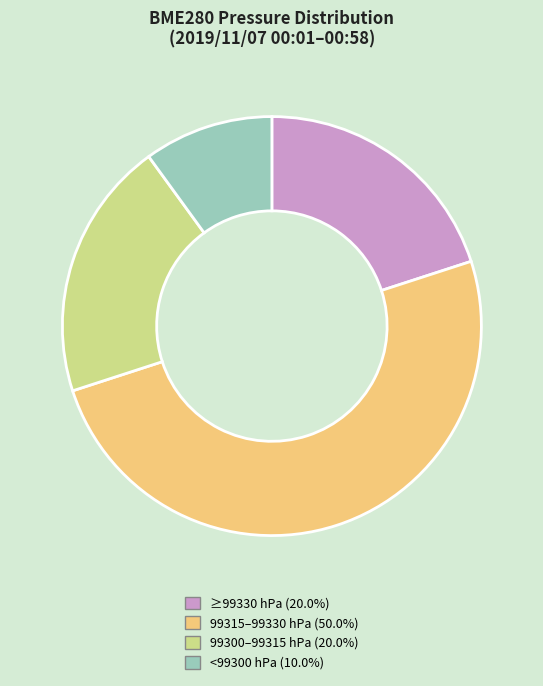

How many slices are in this pie chart?

4